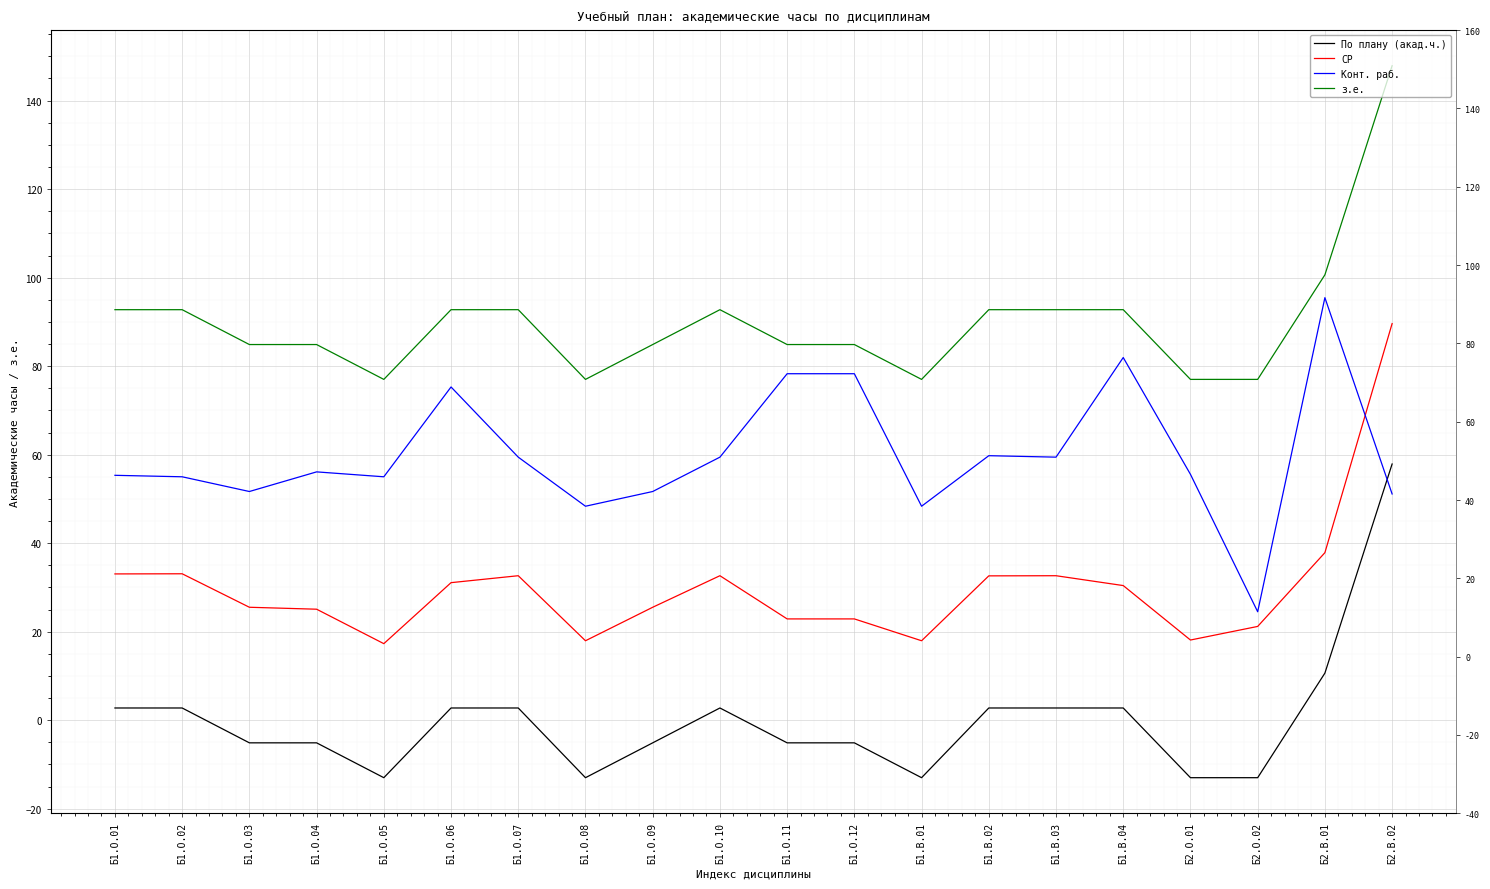

In Конт. раб., how many points are lower than both neighbors (excluding endpoints)?

6